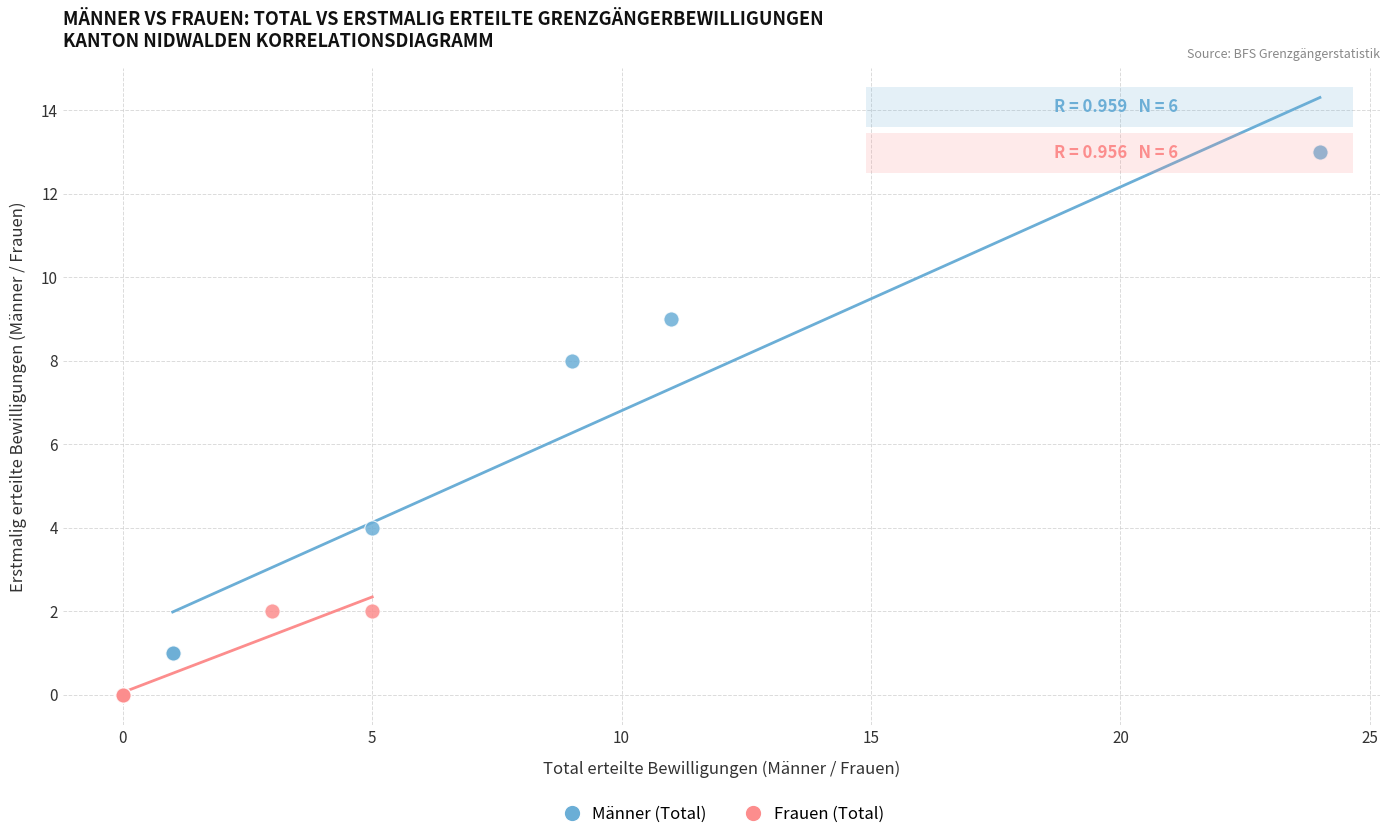

Which series reaches the minimum Y coordinate?

Frauen (Total)